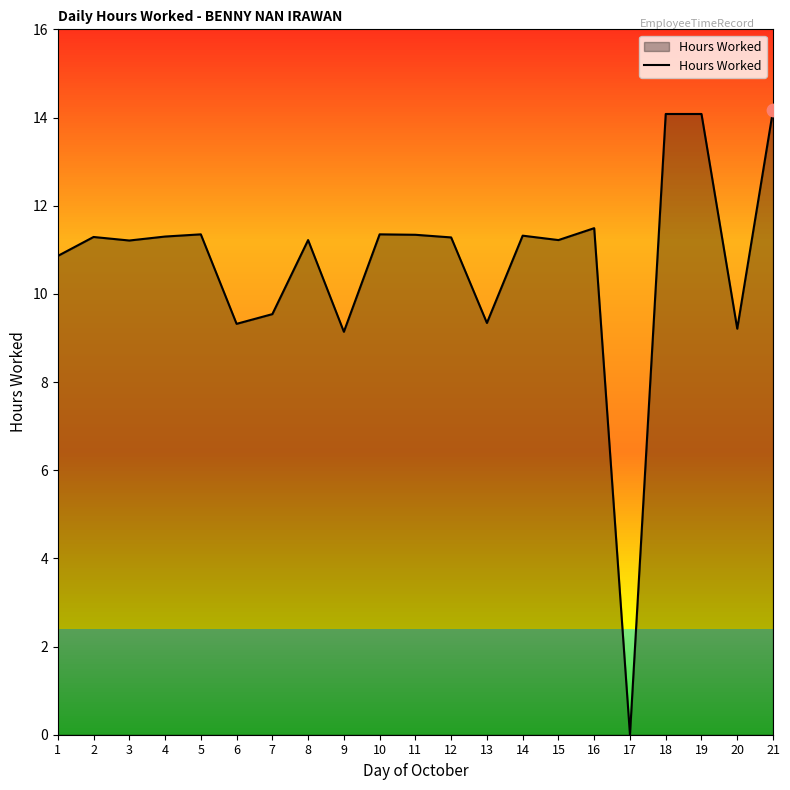

What is the change in value from 11 to 17?

-11.3